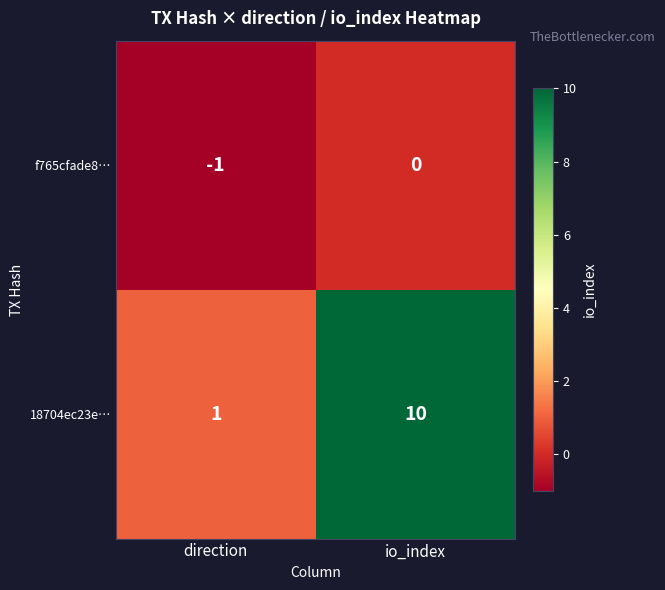

At which label is 18704ec23e… closest to 5?

direction